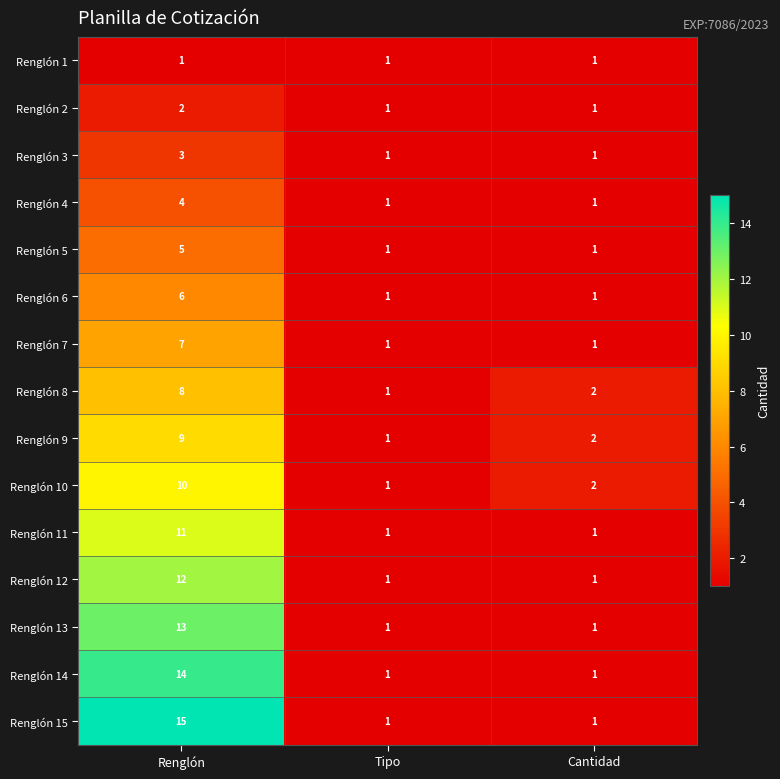

What is the maximum value for Renglón 4?

4